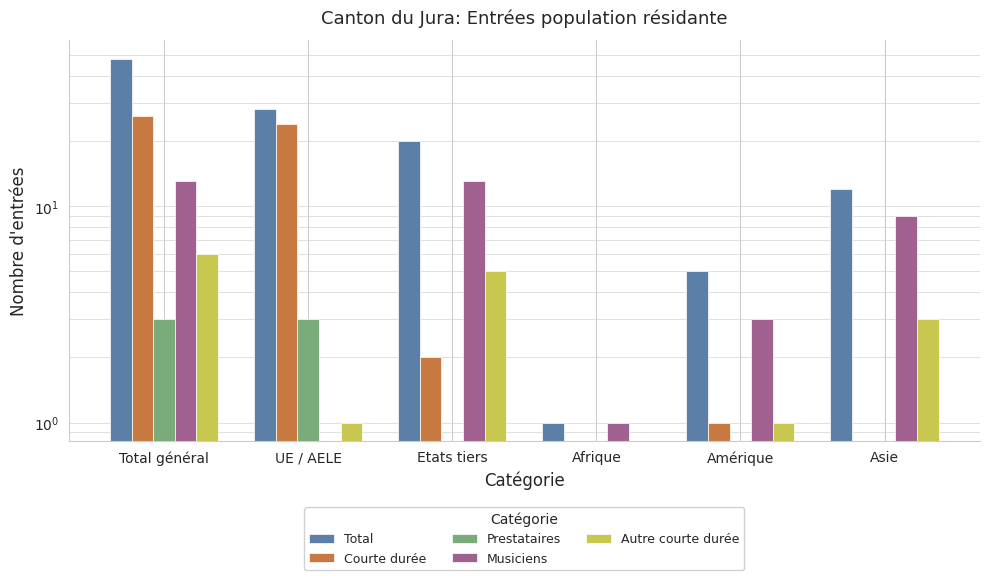

At how many categories does at least one series exceed 26?

2